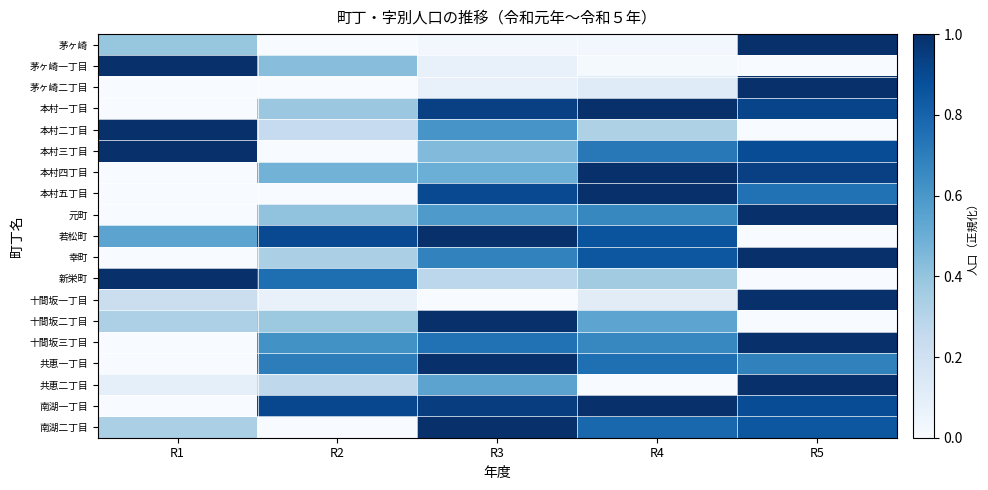

Reading right to left, list all the values displayed in this chart.

茅ヶ崎: R5=1.0	R4=0.0	R3=0.0	R2=0.0	R1=0.4
茅ヶ崎一丁目: R5=0.0	R4=0.0	R3=0.1	R2=0.4	R1=1.0
茅ヶ崎二丁目: R5=1.0	R4=0.1	R3=0.1	R2=0.0	R1=0.0
本村一丁目: R5=0.9	R4=1.0	R3=0.9	R2=0.4	R1=0.0
本村二丁目: R5=0.0	R4=0.3	R3=0.6	R2=0.2	R1=1.0
本村三丁目: R5=0.9	R4=0.7	R3=0.4	R2=0.0	R1=1.0
本村四丁目: R5=0.9	R4=1.0	R3=0.5	R2=0.5	R1=0.0
本村五丁目: R5=0.7	R4=1.0	R3=0.9	R2=0.0	R1=0.0
元町: R5=1.0	R4=0.7	R3=0.6	R2=0.4	R1=0.0
若松町: R5=0.0	R4=0.9	R3=1.0	R2=0.9	R1=0.5
幸町: R5=1.0	R4=0.9	R3=0.7	R2=0.3	R1=0.0
新栄町: R5=0.0	R4=0.4	R3=0.3	R2=0.8	R1=1.0
十間坂一丁目: R5=1.0	R4=0.1	R3=0.0	R2=0.1	R1=0.2
十間坂二丁目: R5=0.0	R4=0.5	R3=1.0	R2=0.4	R1=0.3
十間坂三丁目: R5=1.0	R4=0.7	R3=0.7	R2=0.6	R1=0.0
共恵一丁目: R5=0.7	R4=0.8	R3=1.0	R2=0.7	R1=0.0
共恵二丁目: R5=1.0	R4=0.0	R3=0.5	R2=0.3	R1=0.1
南湖一丁目: R5=0.9	R4=1.0	R3=0.9	R2=0.9	R1=0.0
南湖二丁目: R5=0.8	R4=0.8	R3=1.0	R2=0.0	R1=0.3